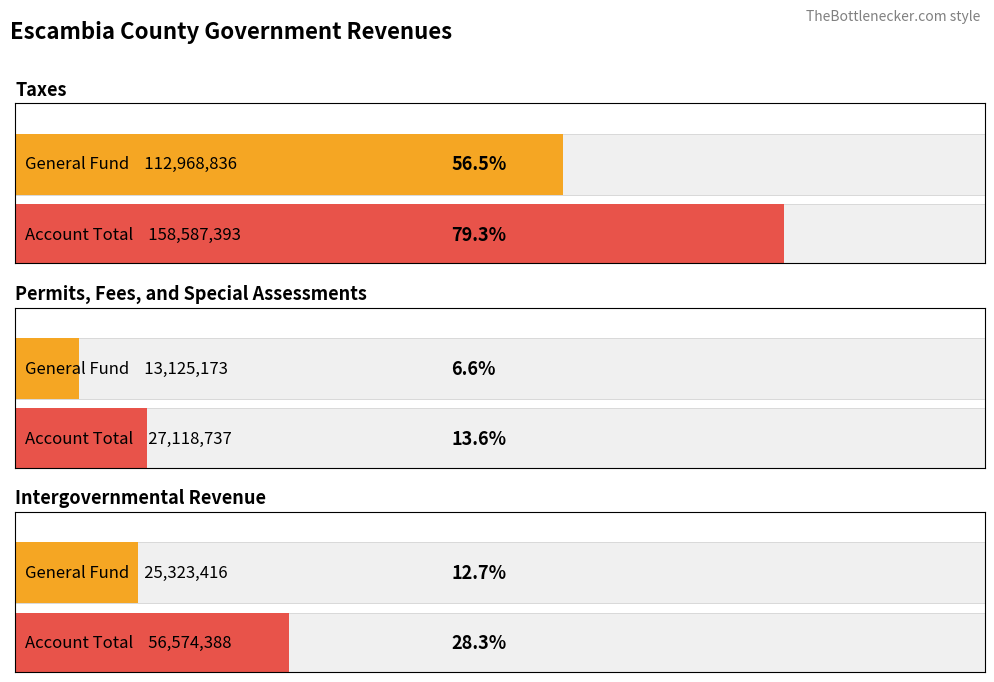

Which category has the highest value across all series?

Taxes